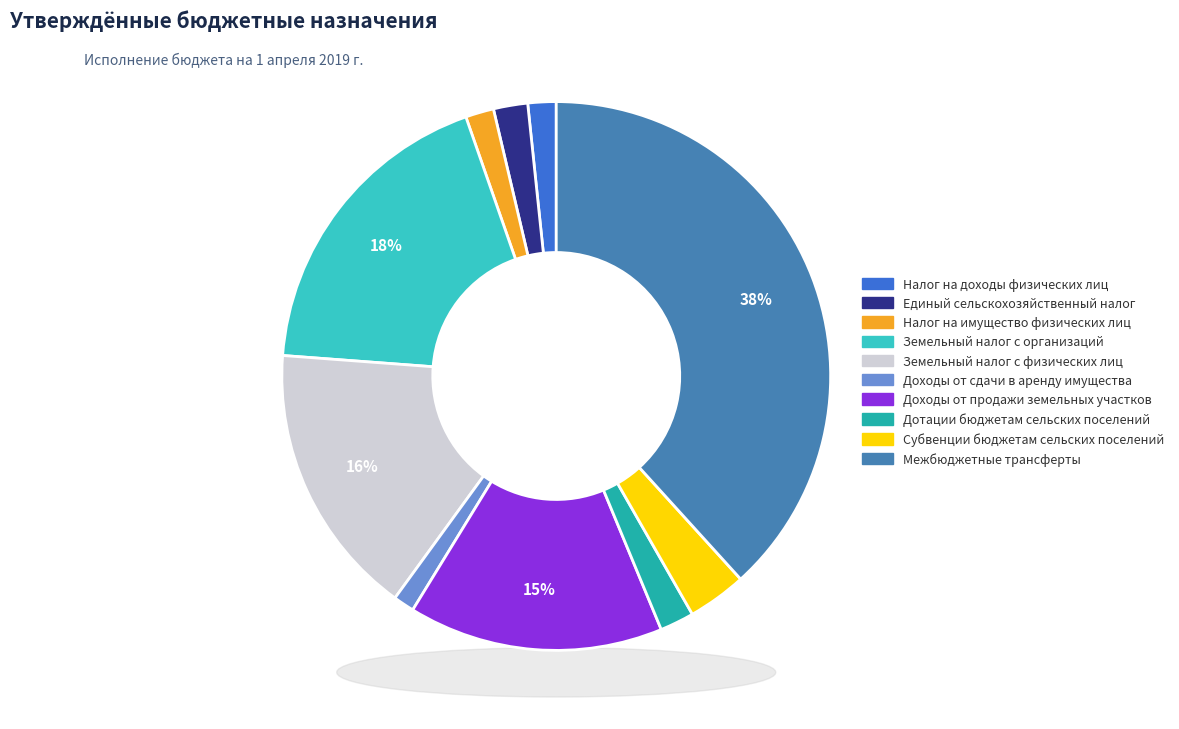

Is it true that Дотации бюджетам сельских поселений is 2% of the pie?

True